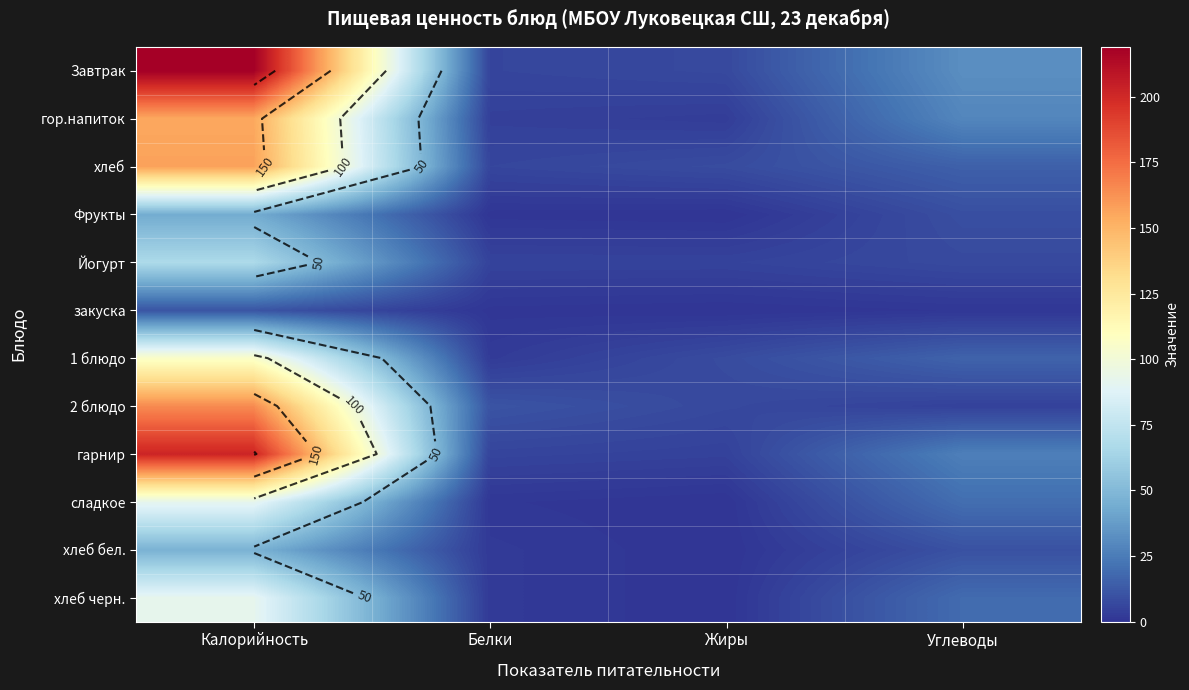

What is the difference between the maximum and second lowest values in the сладкое series?

91.0